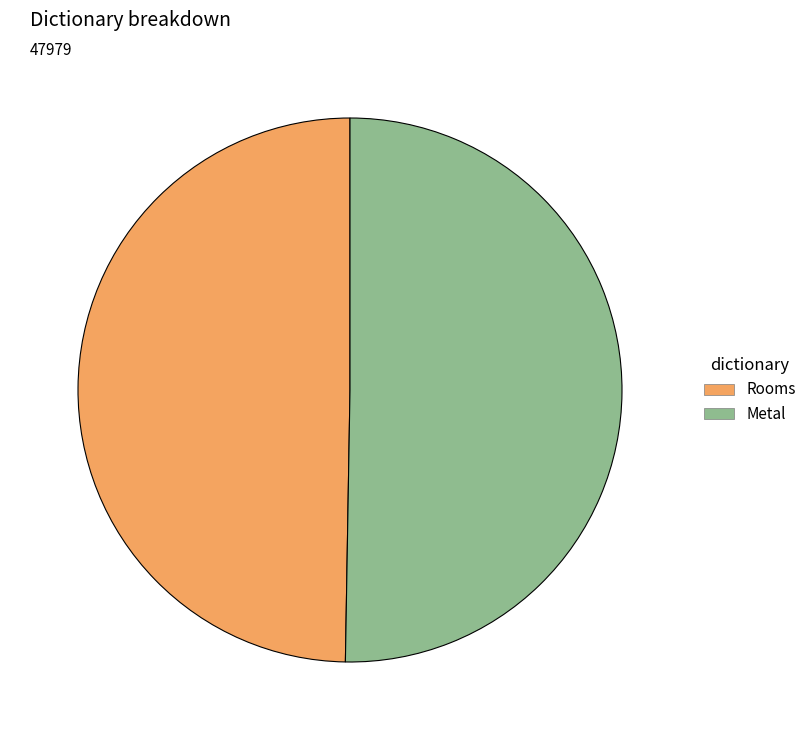

Is it true that Rooms is 50% of the pie?

True